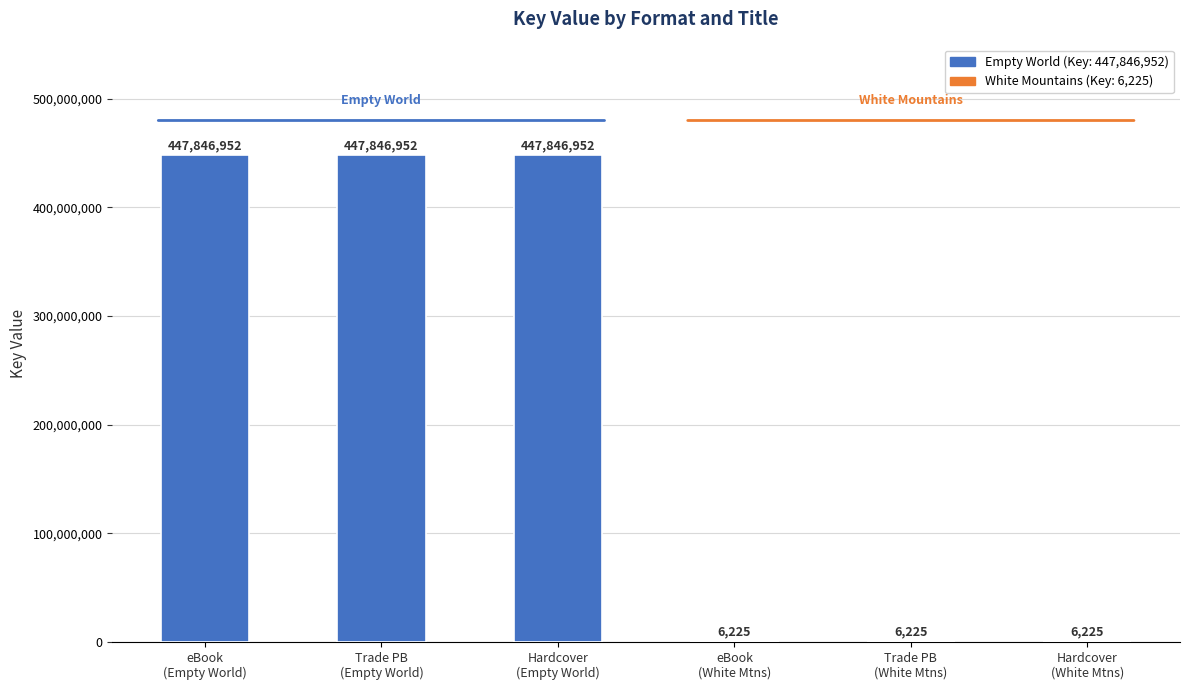

What is the ratio of the value at Trade PB
(Empty World) to the value at Hardcover
(White Mtns)?

71943.3